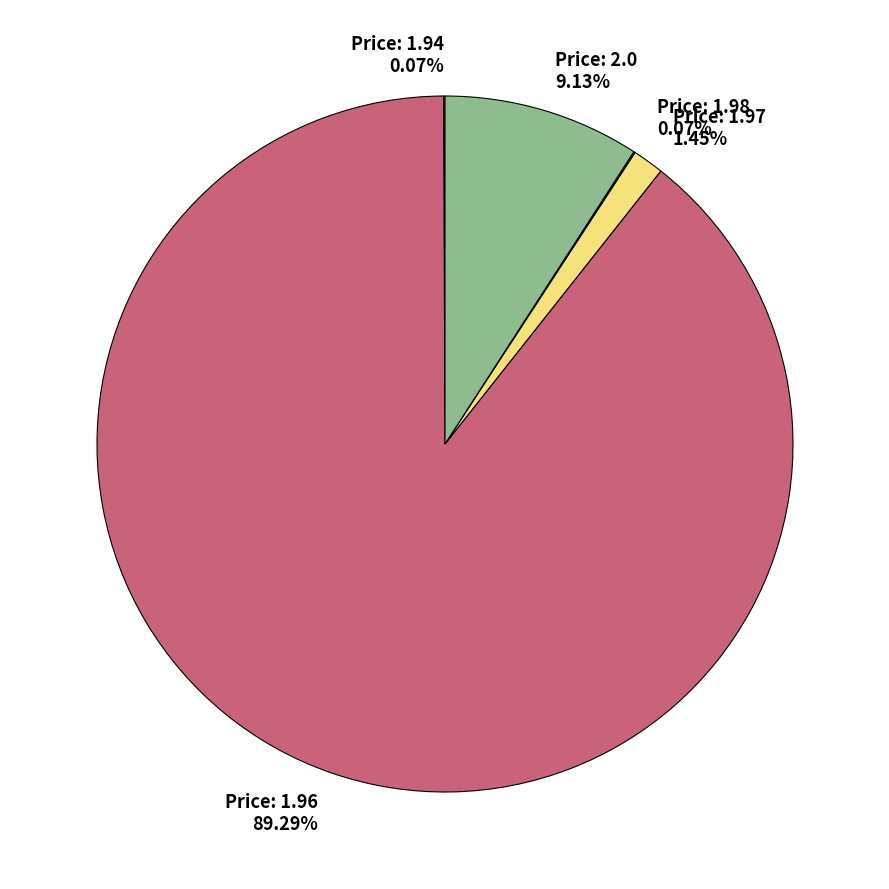

Is there a majority slice in this chart?

Yes